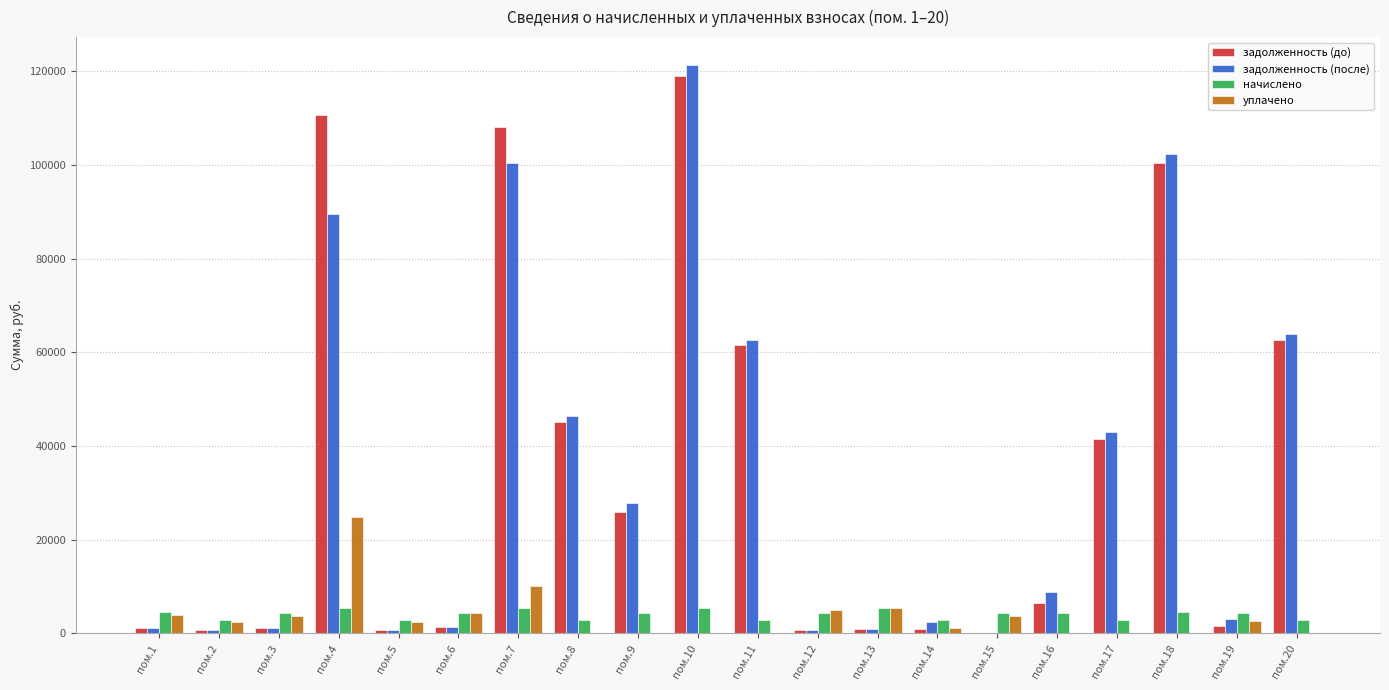

Which series changed the most between пом.1 and пом.10?

задолженность (после)